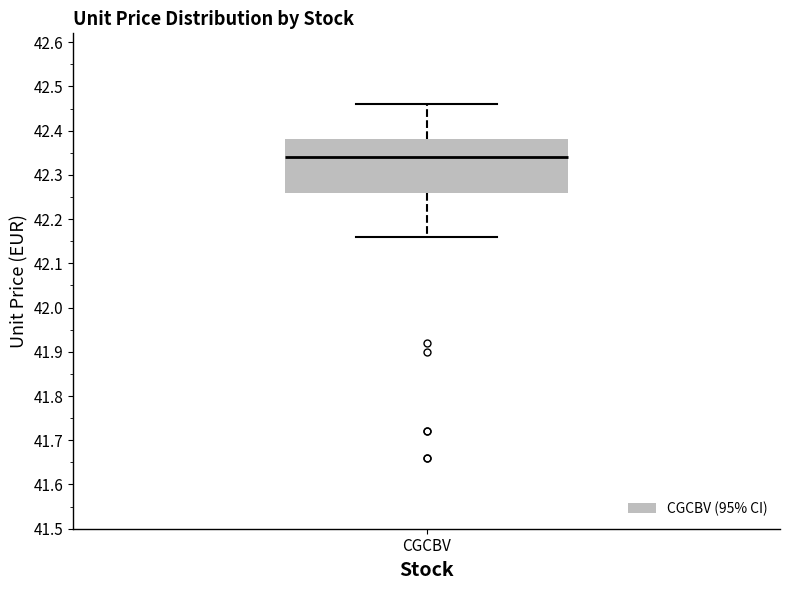

Read this box plot against the y-axis: the position of the median line, the range covered by the box, and the ends of both whiskers. The values are not printed on the chart, so give them approximately, as read against the axis.

median 42.34, box 42.26 to 42.38, whiskers 42.16 to 42.46